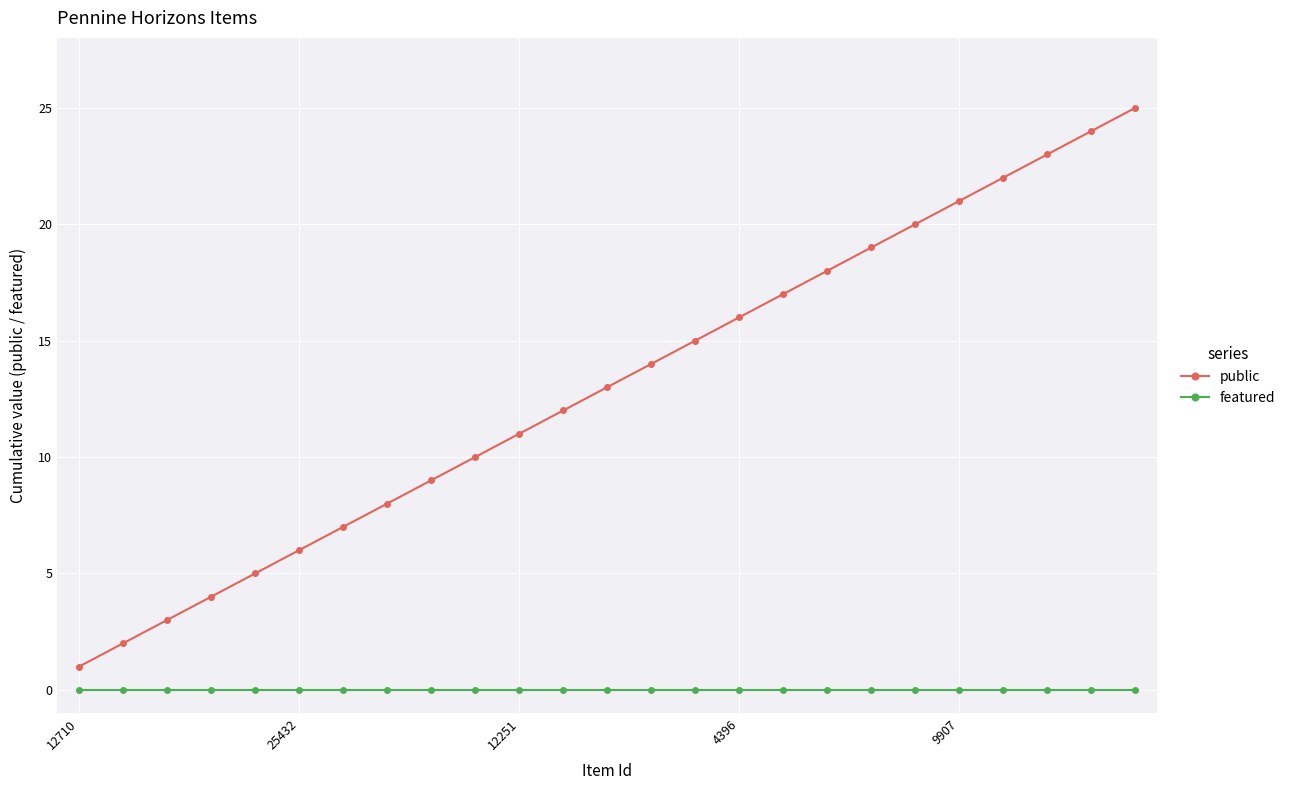

Which series has the largest total across all categories?

public